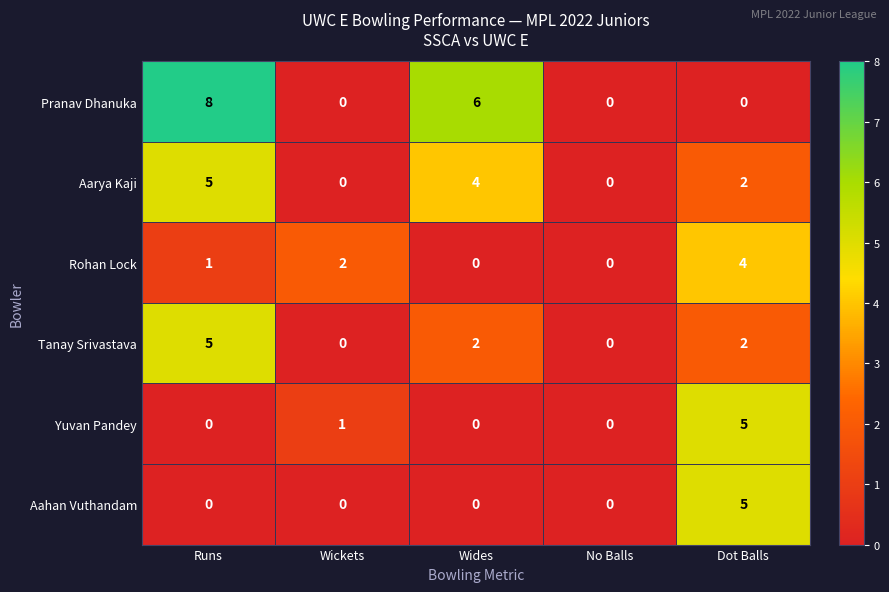

How many Yuvan Pandey values are between 0 and 1?

4